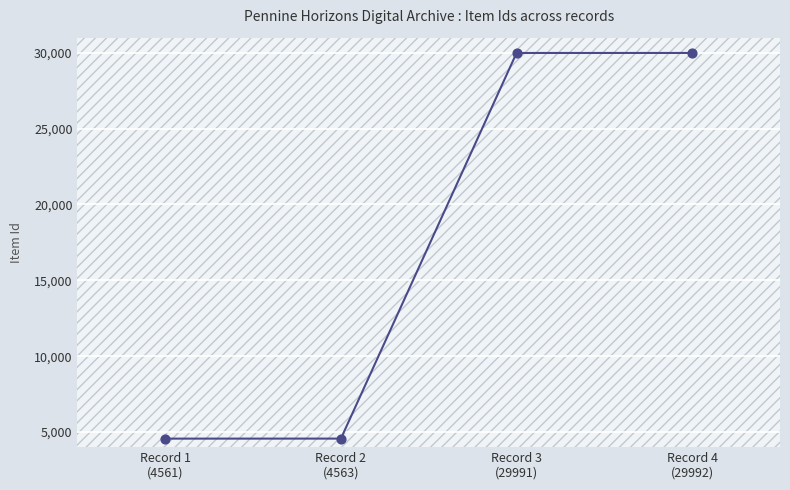

What is the change in value from Record 2
(4563) to Record 3
(29991)?

+25428